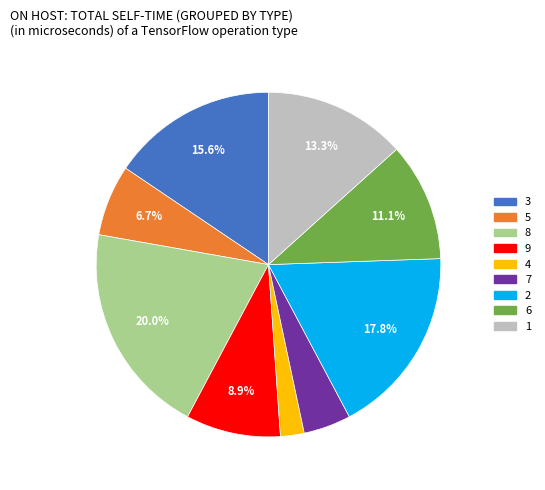

To the nearest percent, what is the average slice percentage?

11%